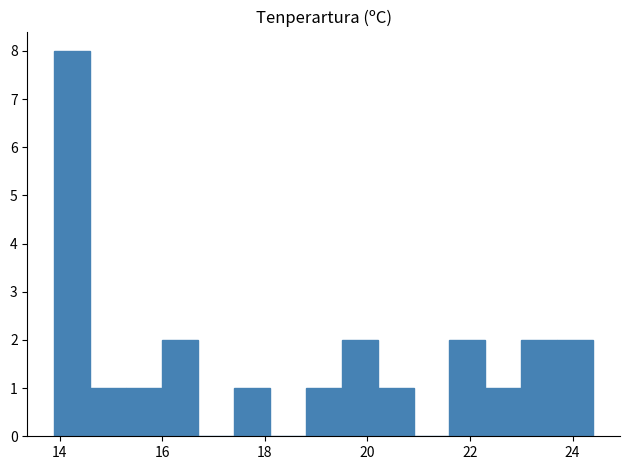

Read against the x-axis, roughly where is the centre of the tallest bar?

14.2